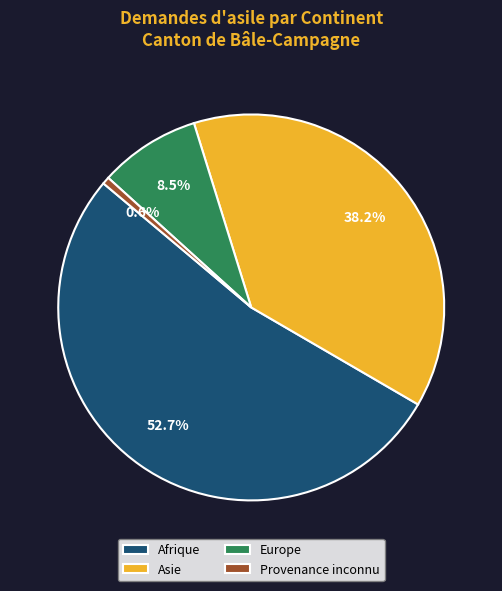

What percentage is the Afrique slice, to the nearest percent?

53%